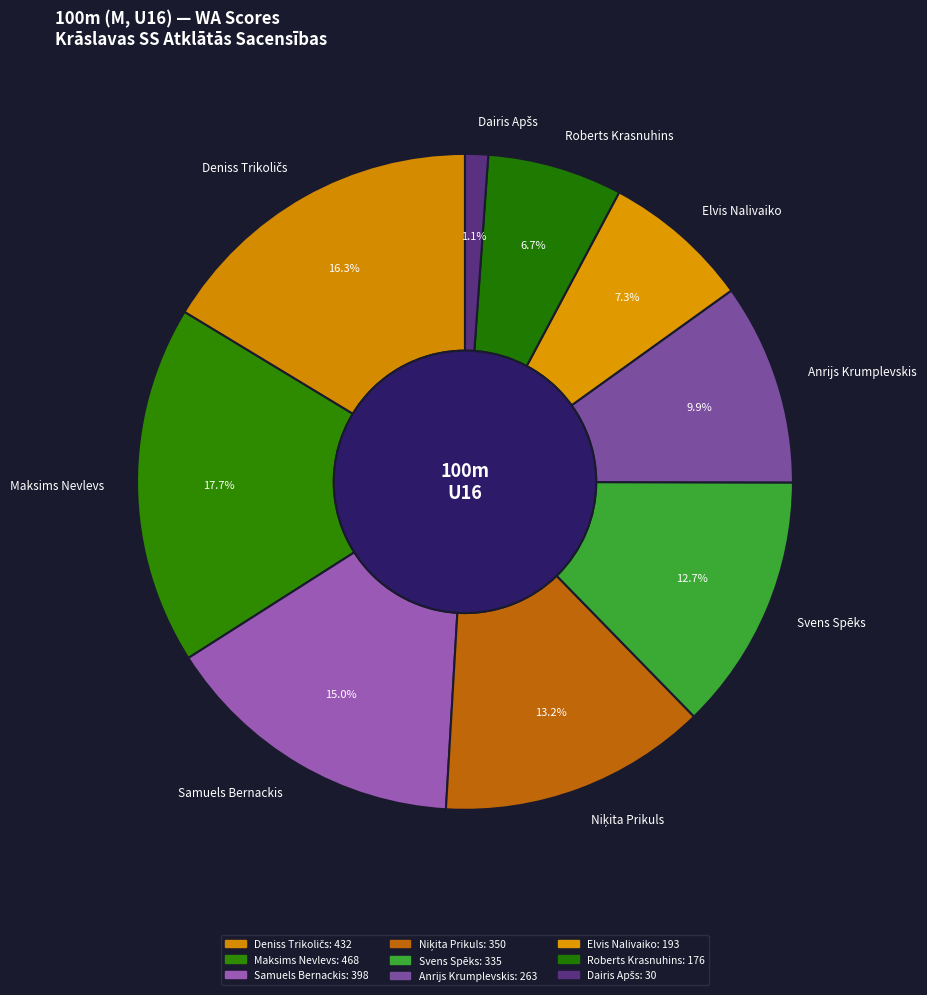

Between Elvis Nalivaiko and Roberts Krasnuhins, which is larger?

Elvis Nalivaiko